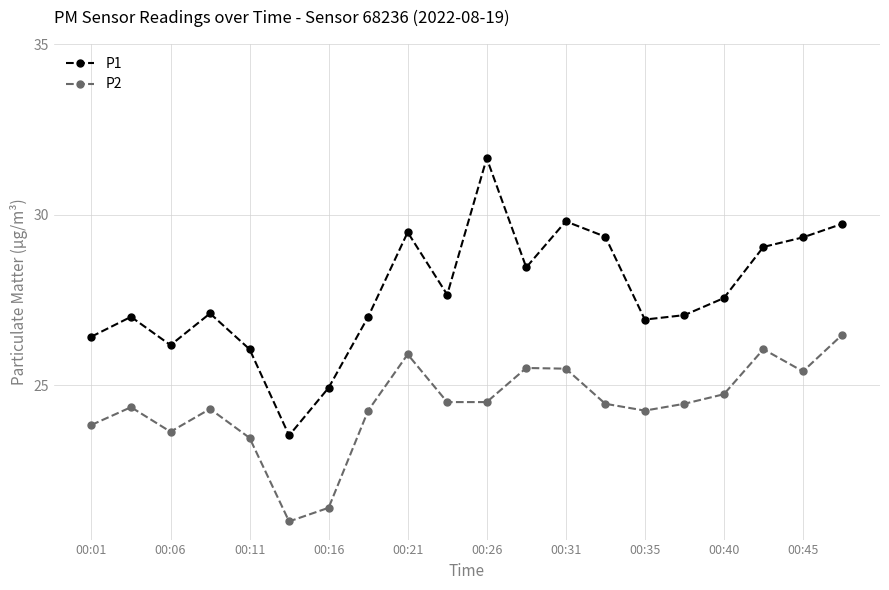

List the series in order of their peak value, lowest first.

P2, P1